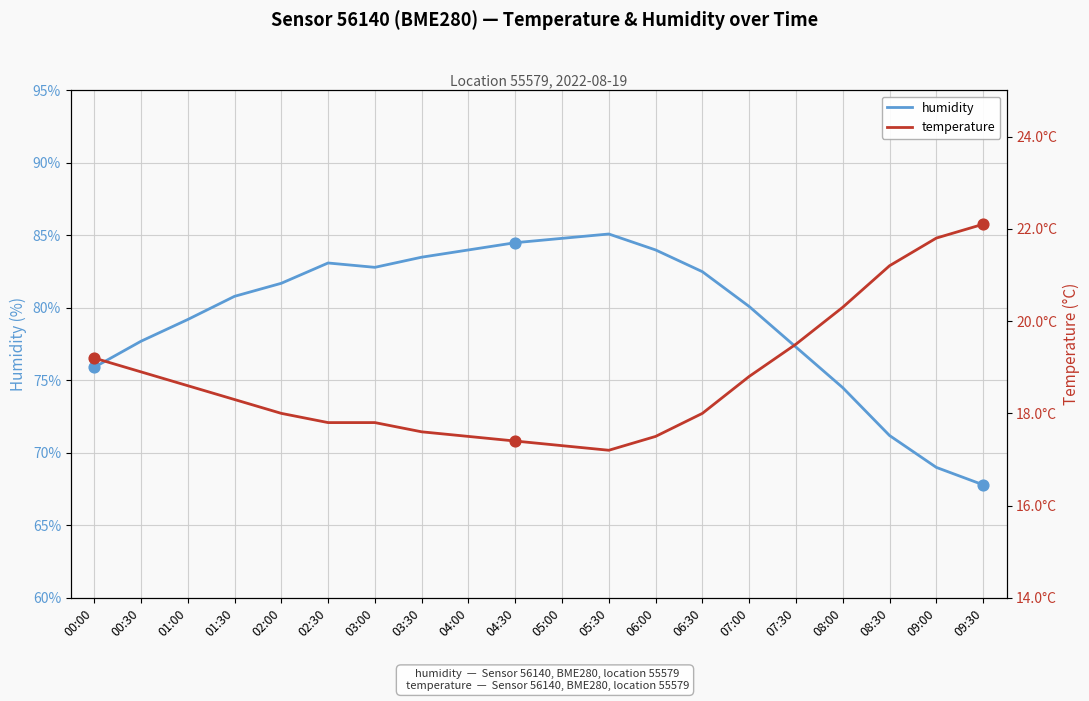

Which series reaches the minimum Y coordinate?

temperature